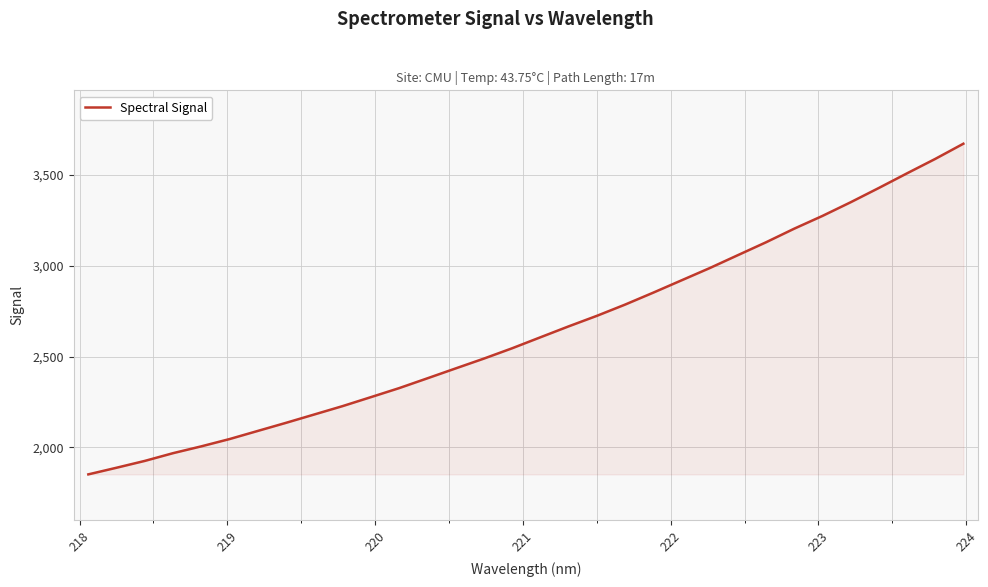

What is the smallest value displayed?

1851.8